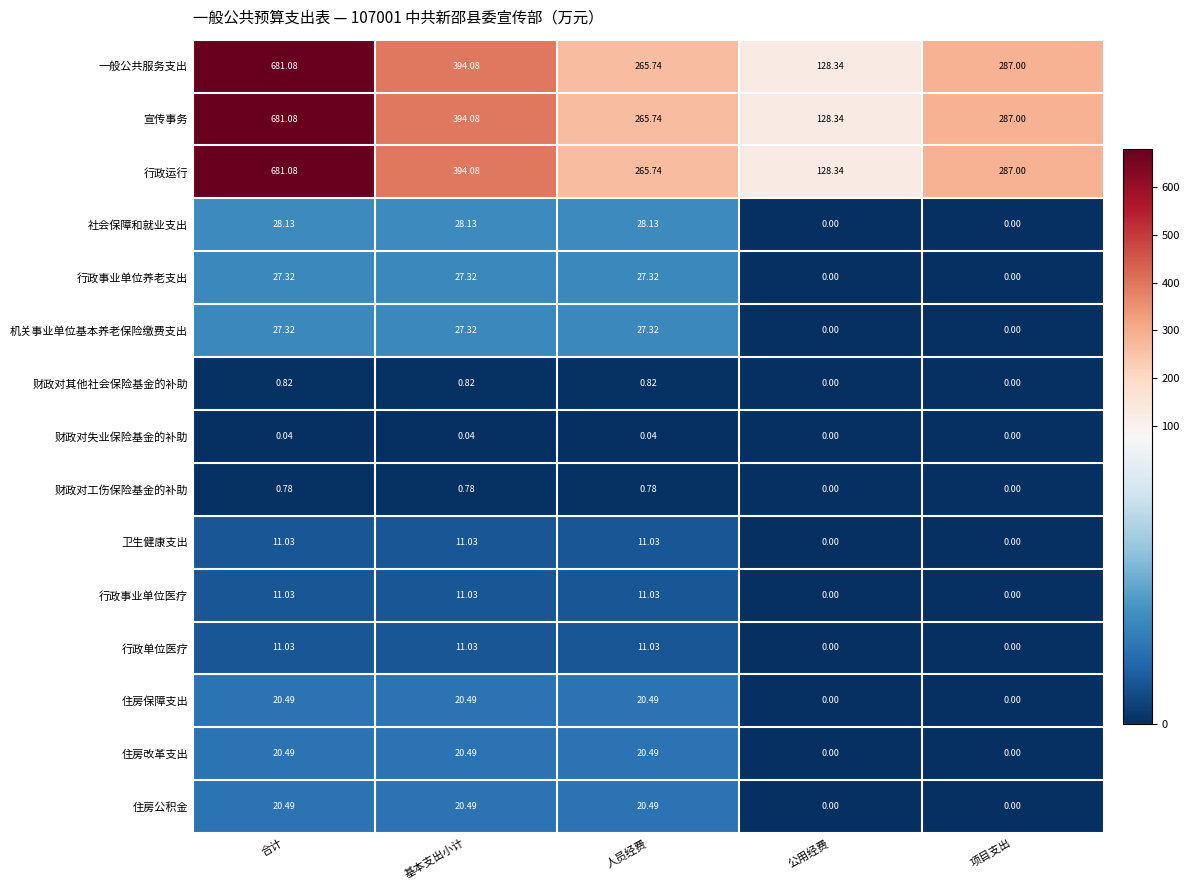

At which category is the sum across all series the highest?

合计